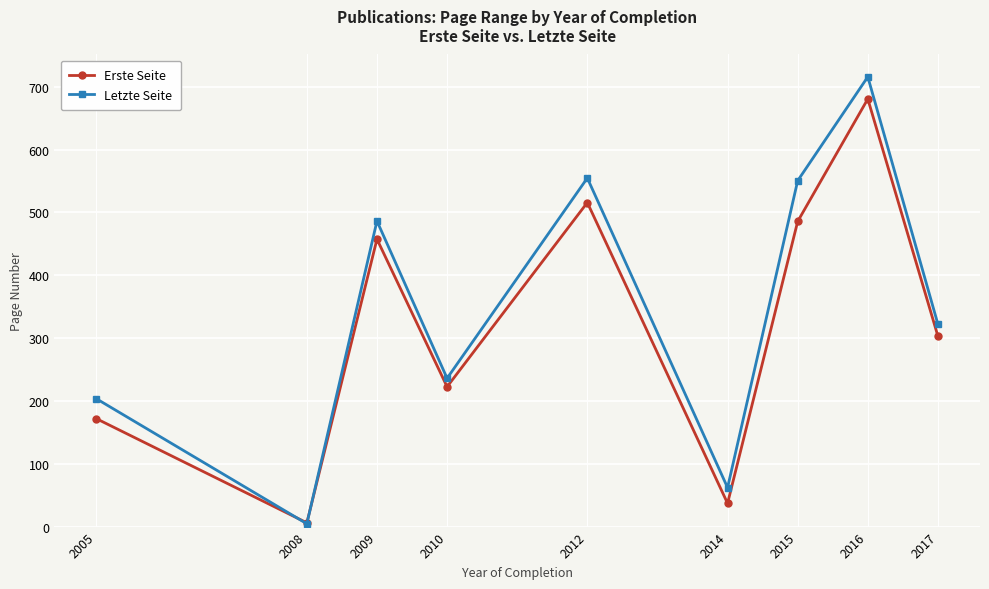

How many lines are shown in the chart?

2